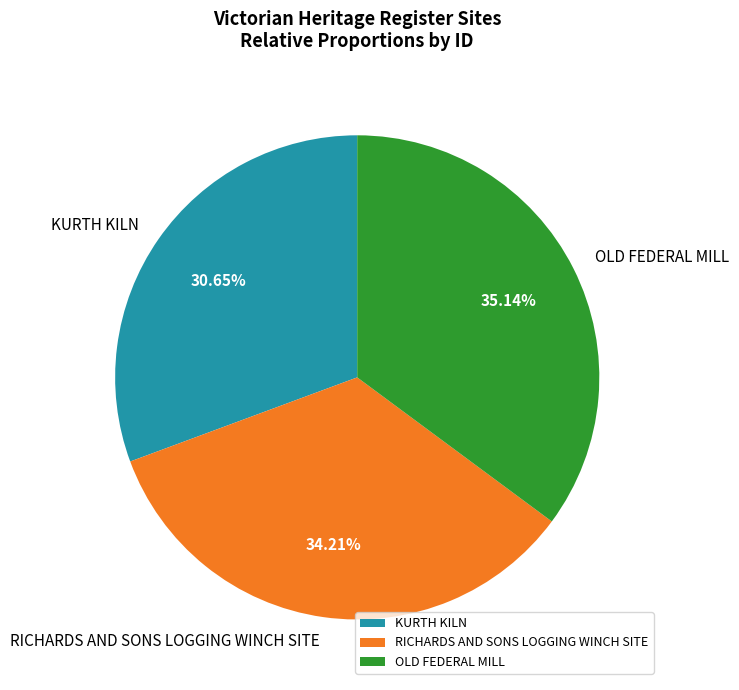

How many slices are in this pie chart?

3